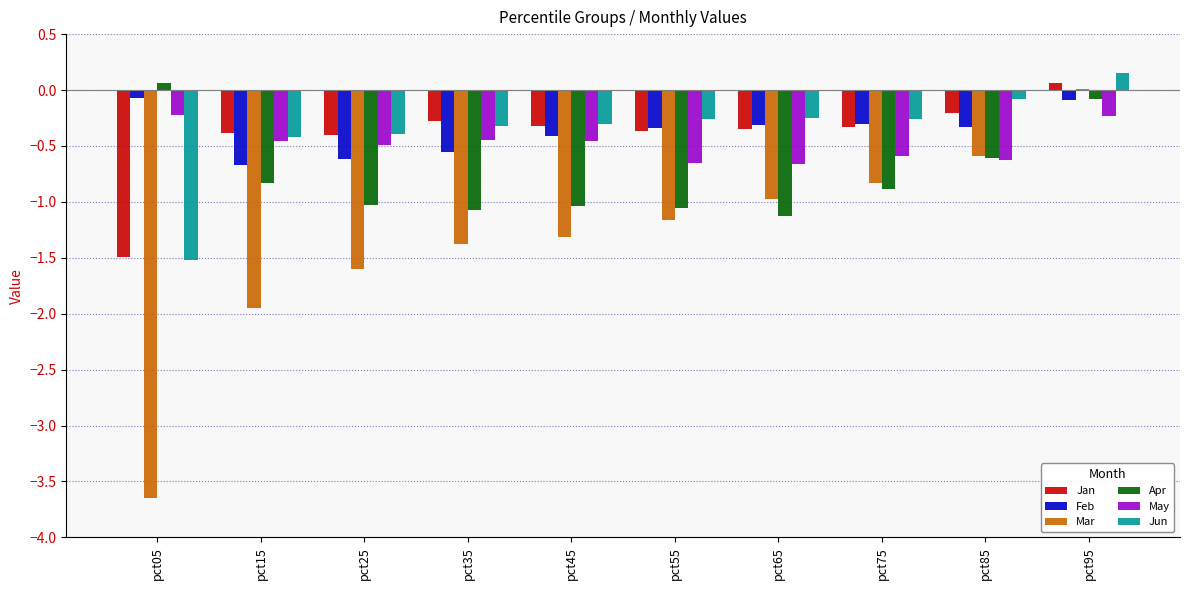

What is the total value across all series at pct65?

-3.7